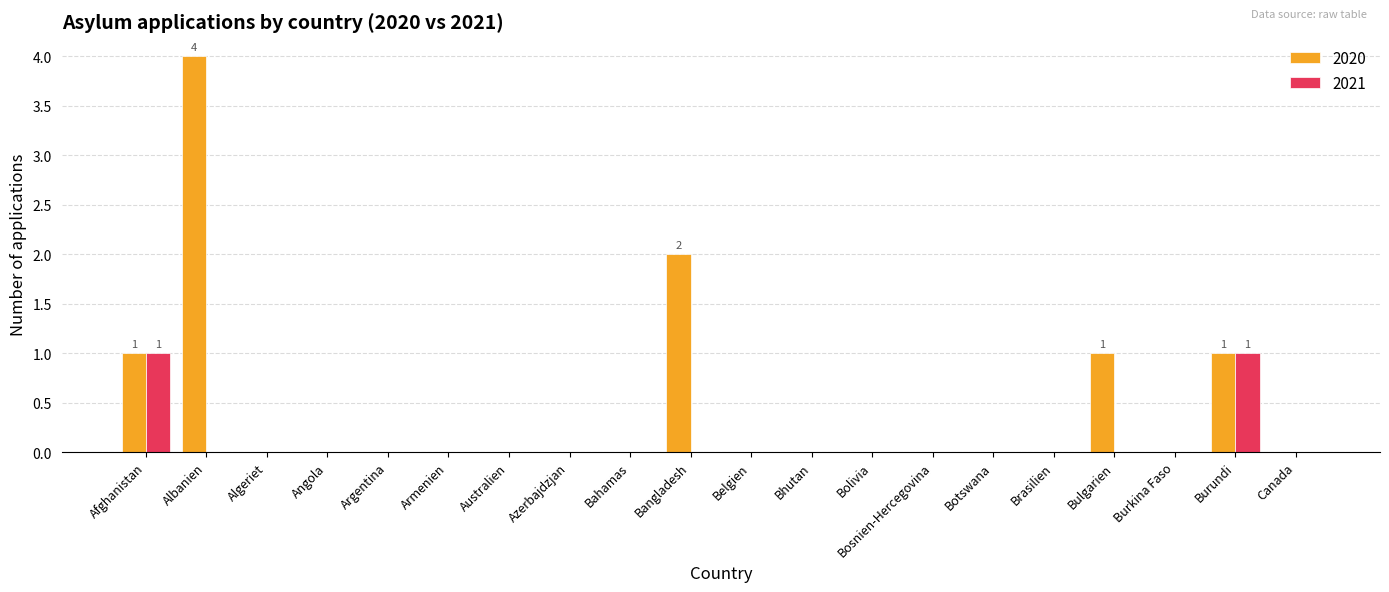

What is the maximum value for 2020?

4